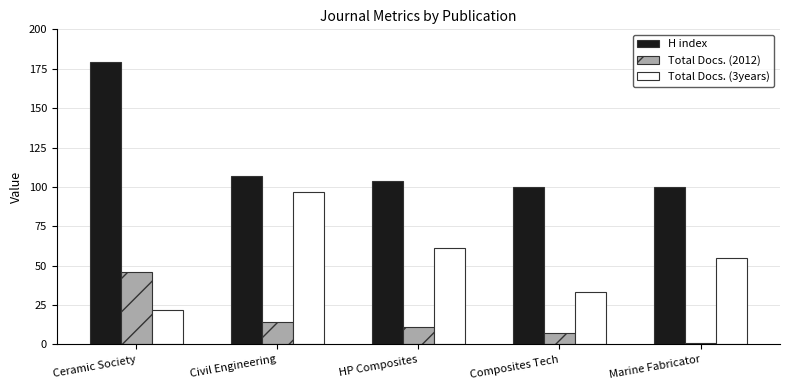

What is the approximate value of Total Docs. (3years) at Civil Engineering, to the nearest 10?

100